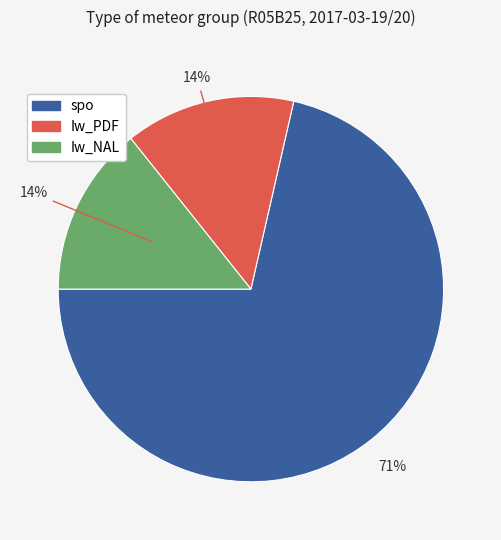

To the nearest percent, what is the average slice percentage?

33%